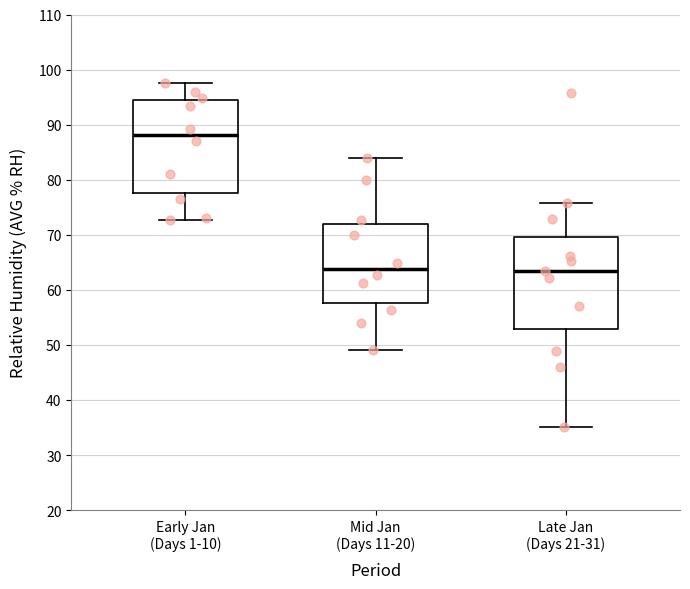

Reading left to right, transcribe this box plot: for each box, give where its median line is, the range the box spans, and where its two whiskers end, as read against the y-axis. The values are not printed on the chart, so give them approximately, as read against the axis.

Early Jan (Days 1-10): median 88, box 78 to 95, whiskers 73 to 98
Mid Jan (Days 11-20): median 64, box 58 to 72, whiskers 49 to 84
Late Jan (Days 21-31): median 64, box 53 to 70, whiskers 35 to 76